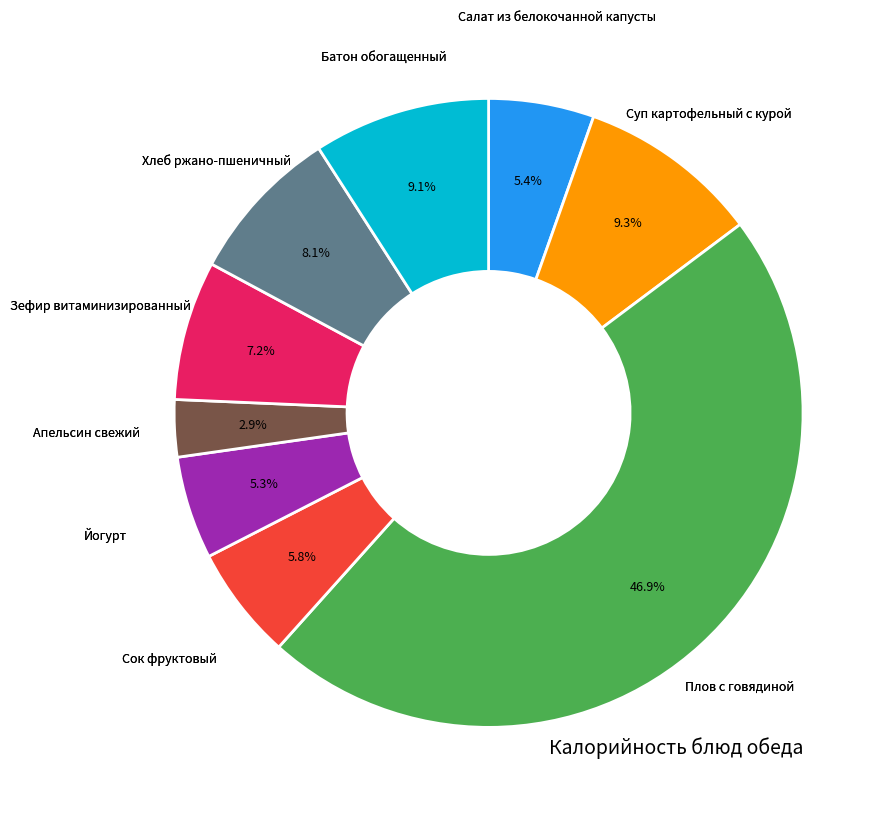

Is there a majority slice in this chart?

No